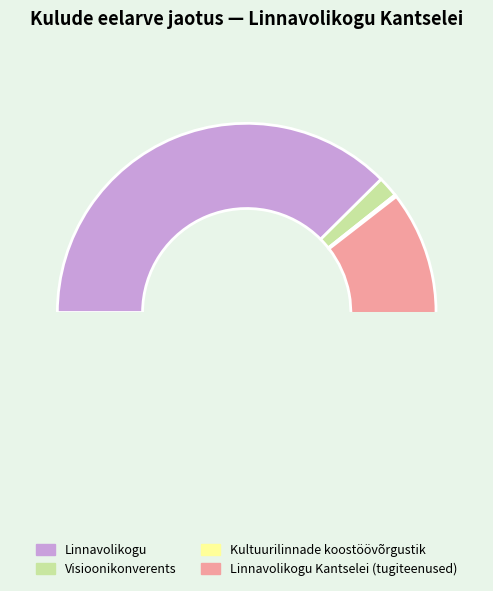

How many slices are in this pie chart?

4